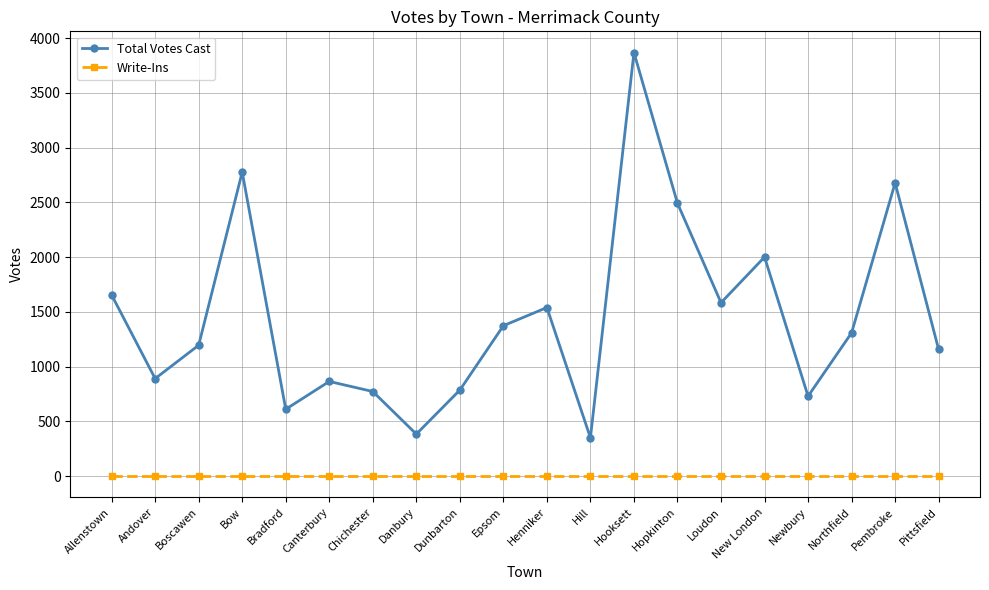

Read the Total Votes Cast value at Bow, to the nearest 50.

2800